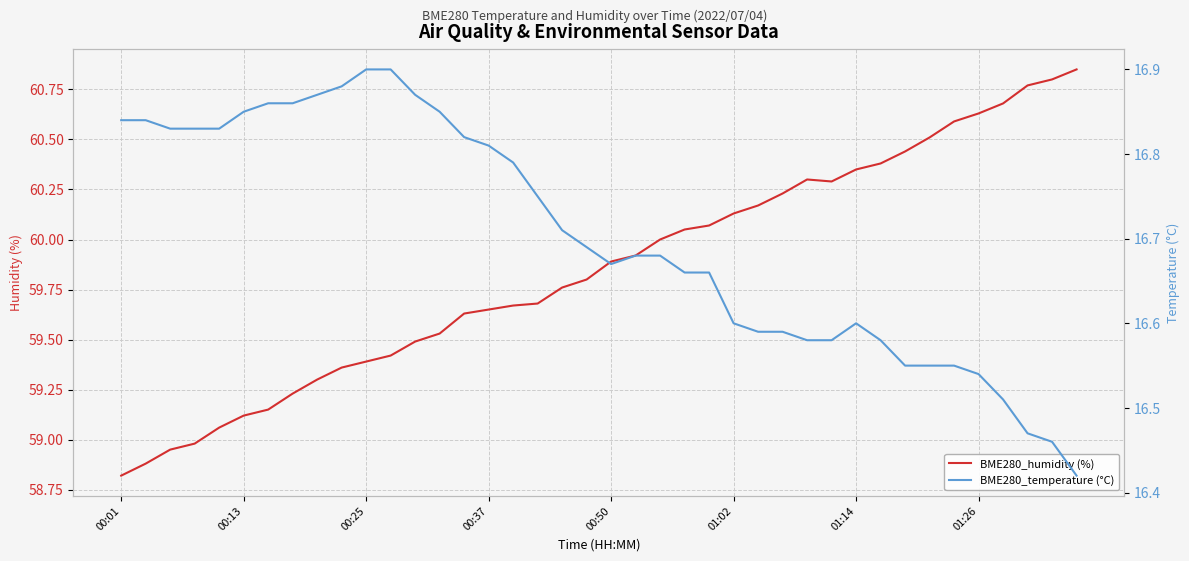

List the series in order of their peak value, highest first.

BME280_humidity (%), BME280_temperature (°C)